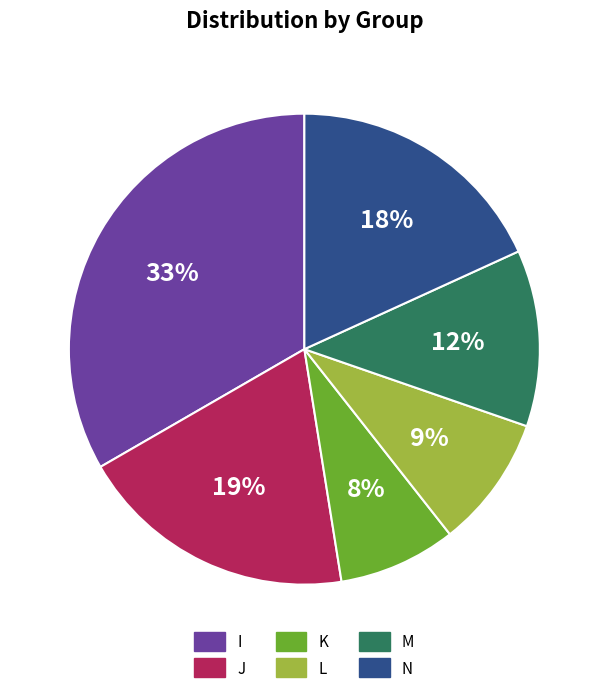

Count the number of slices in the pie.

6